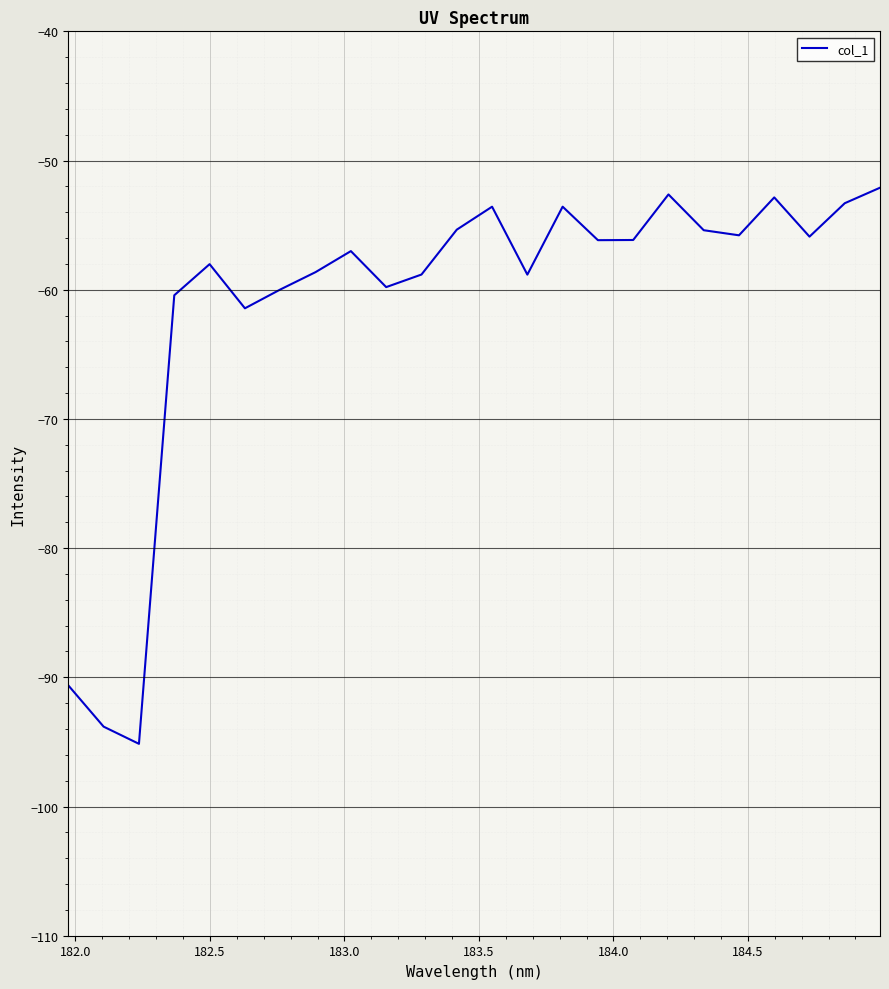

What is the smallest value displayed?

-95.1